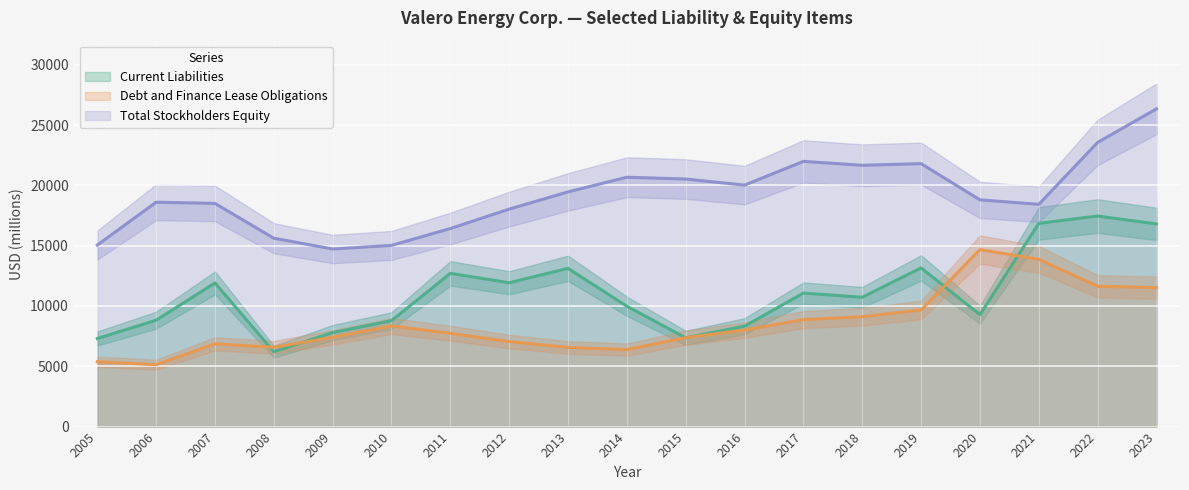

Which has a higher value, 2009 or 2018?

2018